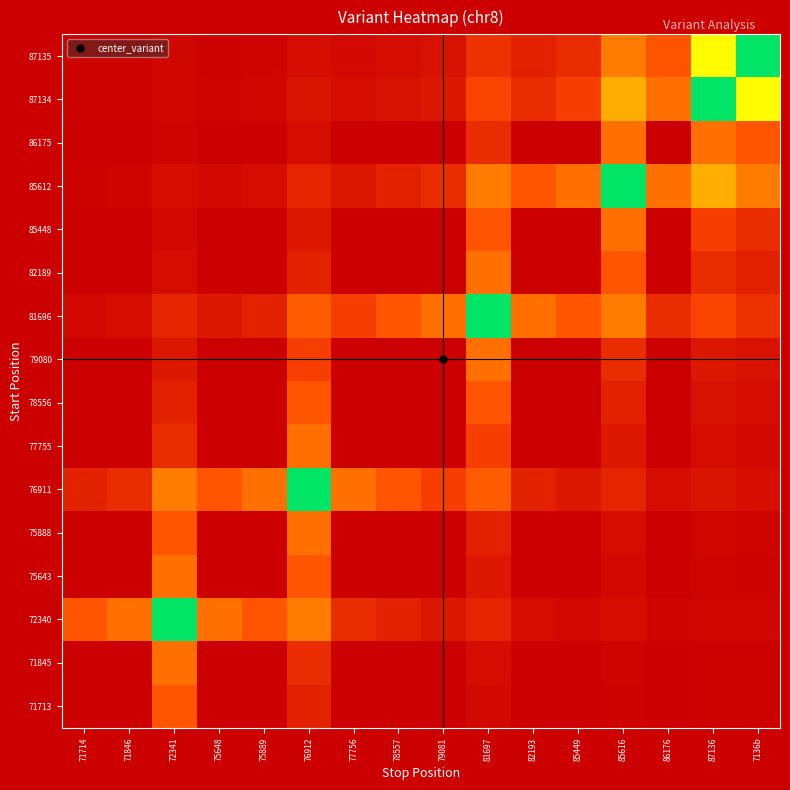

Count the number of data series in this chart.

16